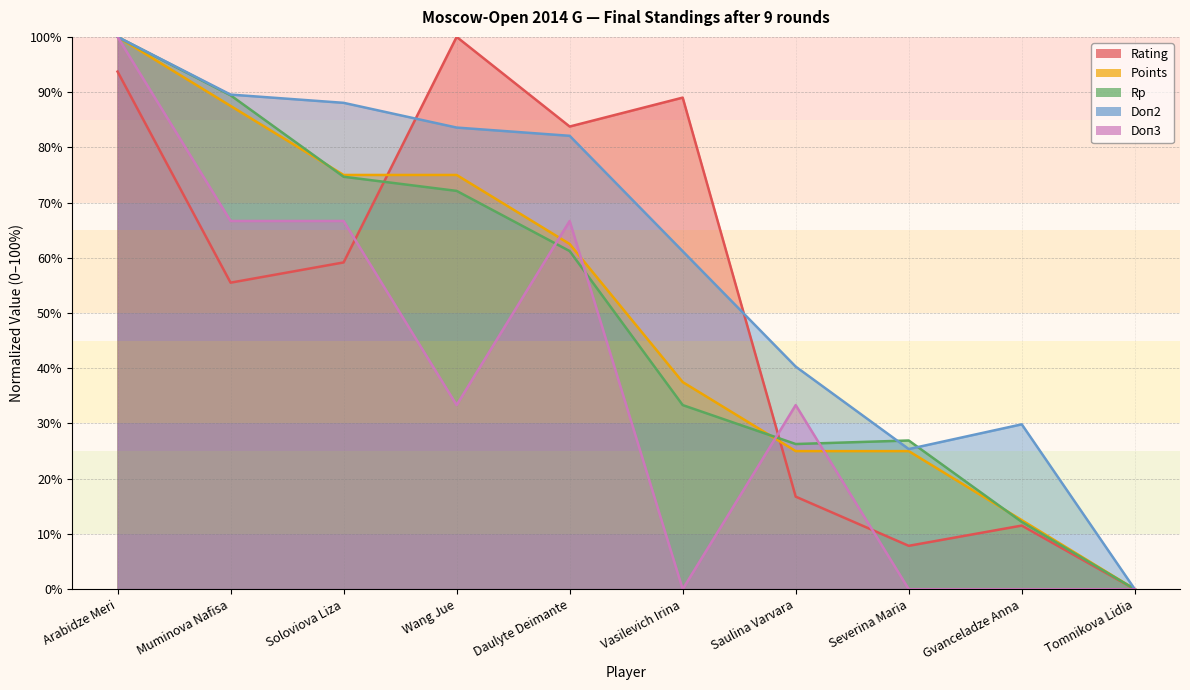

True or false: Rating has a value of 0.1 at Gvanceladze Anna.

True